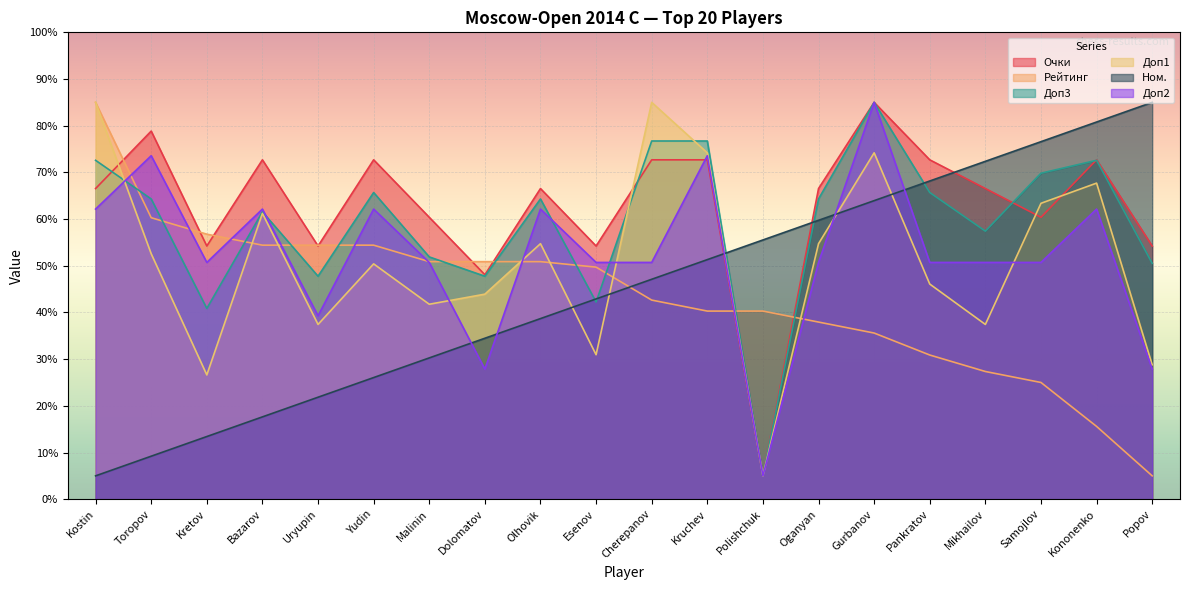

True or false: Доп1 and Рейтинг intersect in this chart.

True